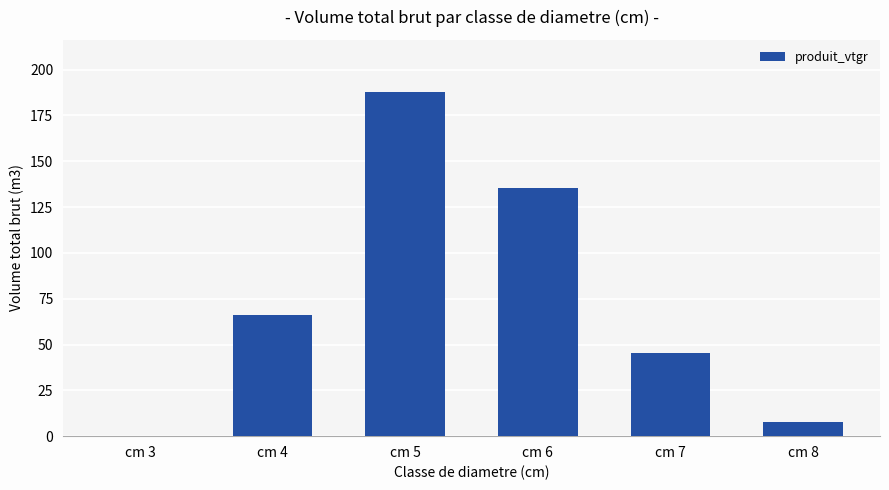

True or false: the data shows 0.3 at cm 3.

True